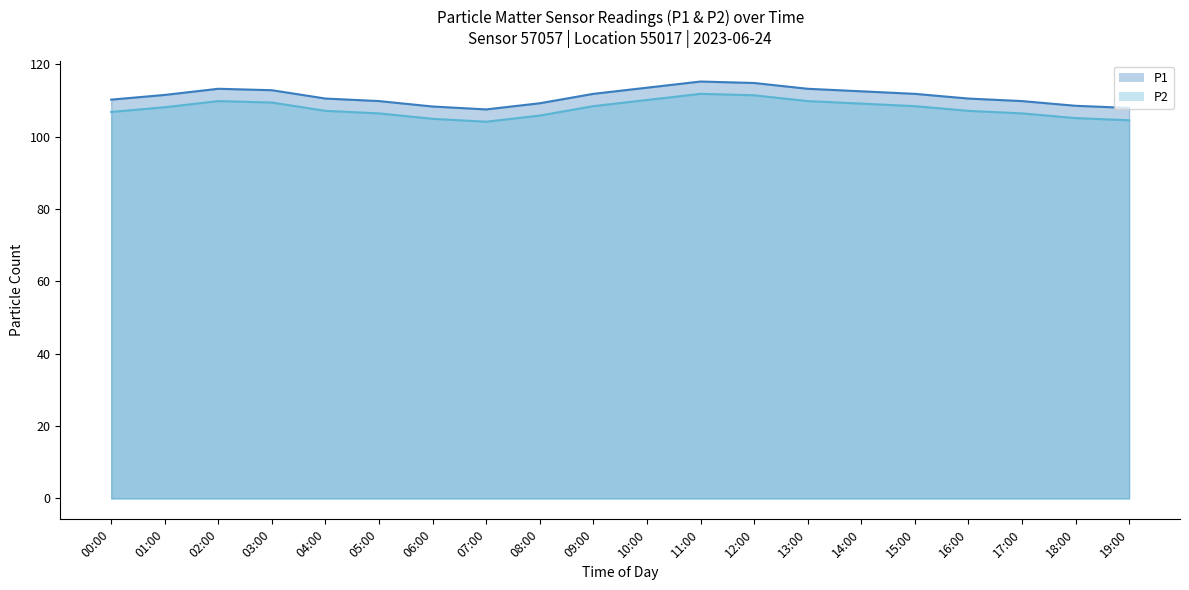

What position from the left is 09:00?

10